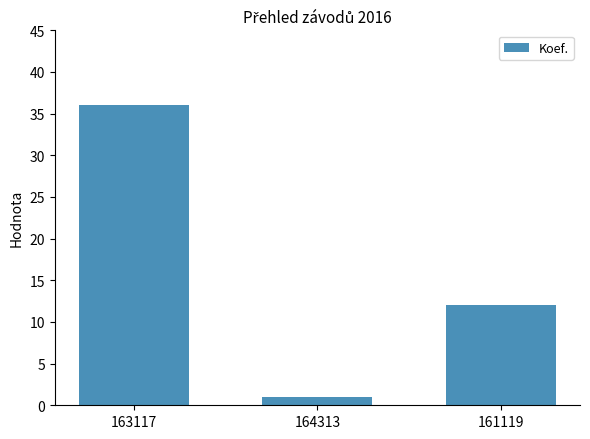

What is the change in value from 163117 to 164313?

-35